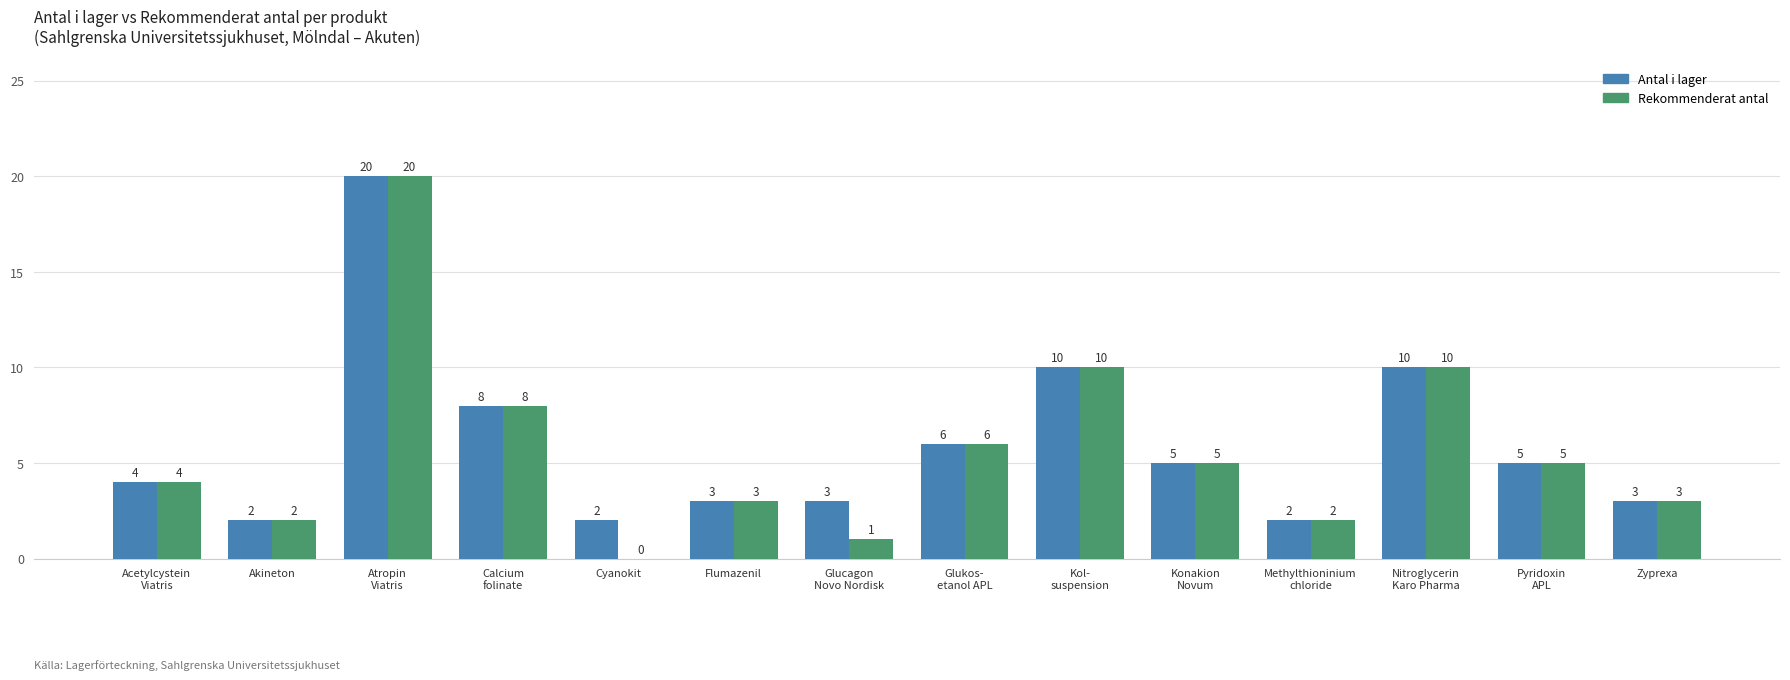

What are all the series names shown in the legend?

Antal i lager, Rekommenderat antal